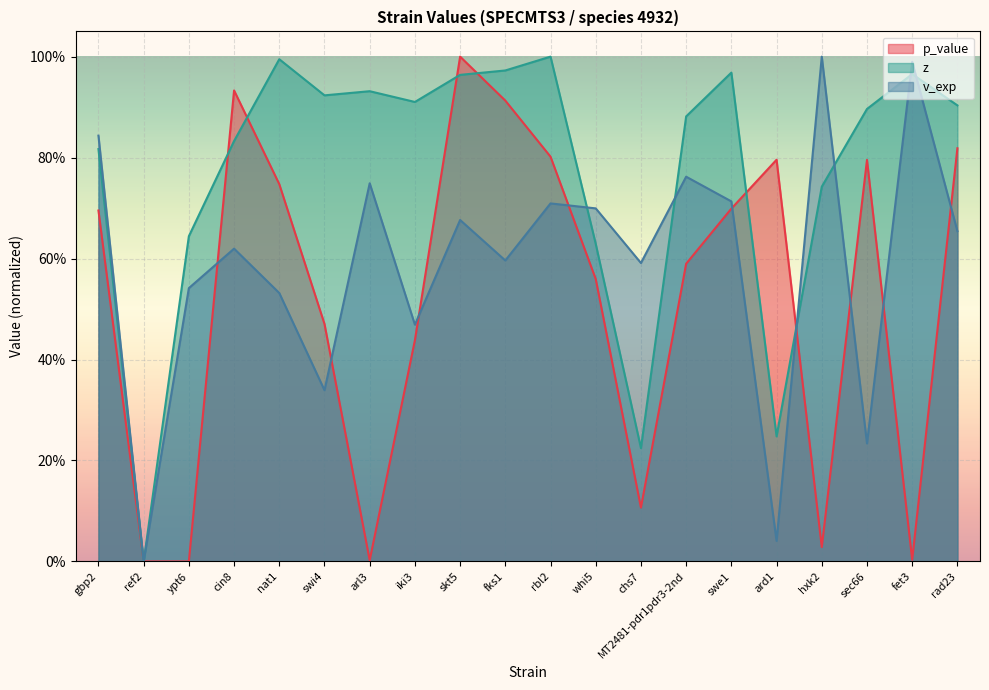

At which category does the chart reach its peak across all series?

skt5